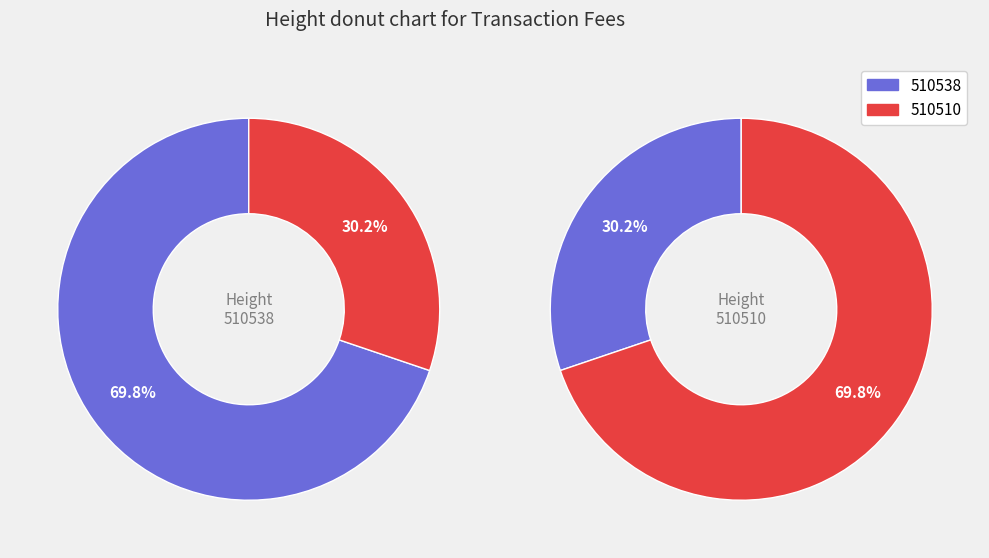

How many segments does this pie chart have?

2